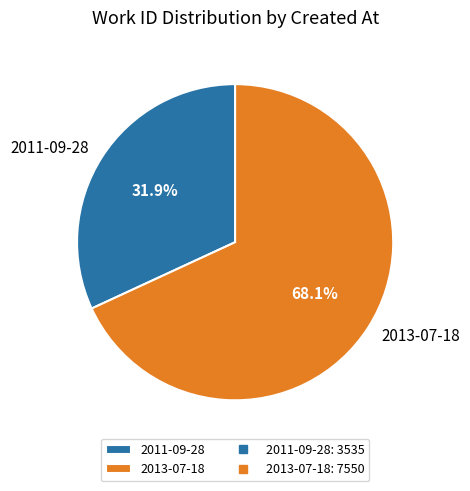

Which has a higher value, 2013-07-18 or 2011-09-28?

2013-07-18